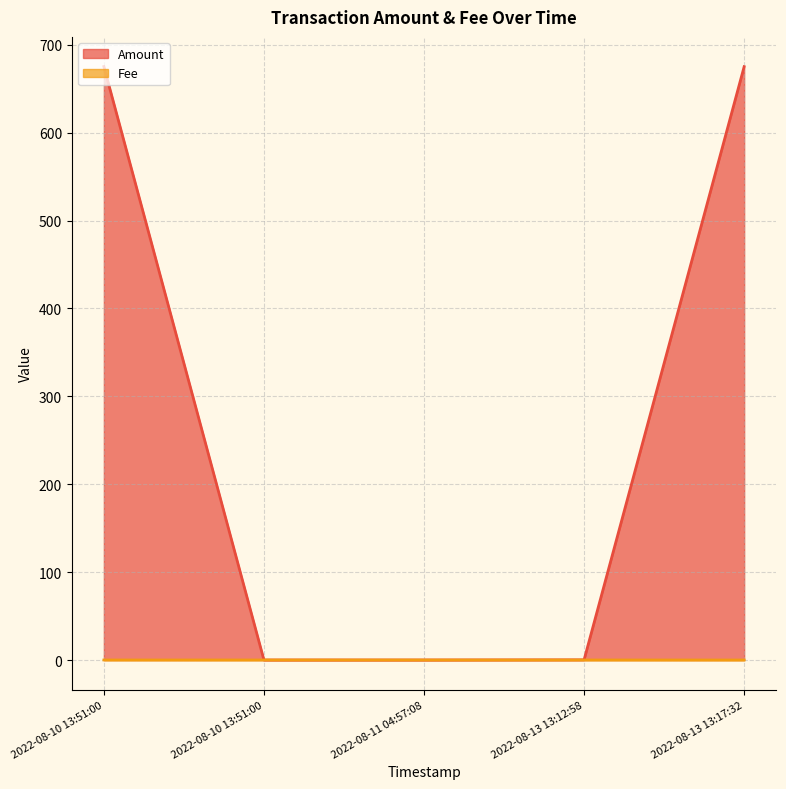

At how many categories does at least one series exceed 260?

2